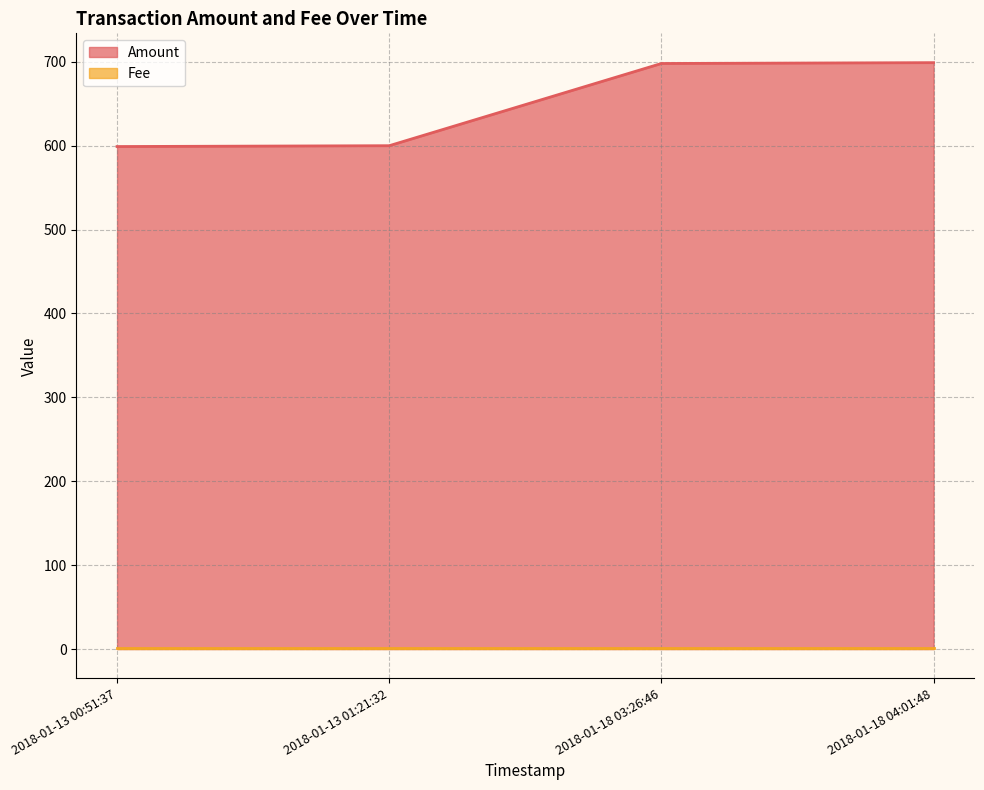

What is the label of the 1st point from the right?

2018-01-18 04:01:48